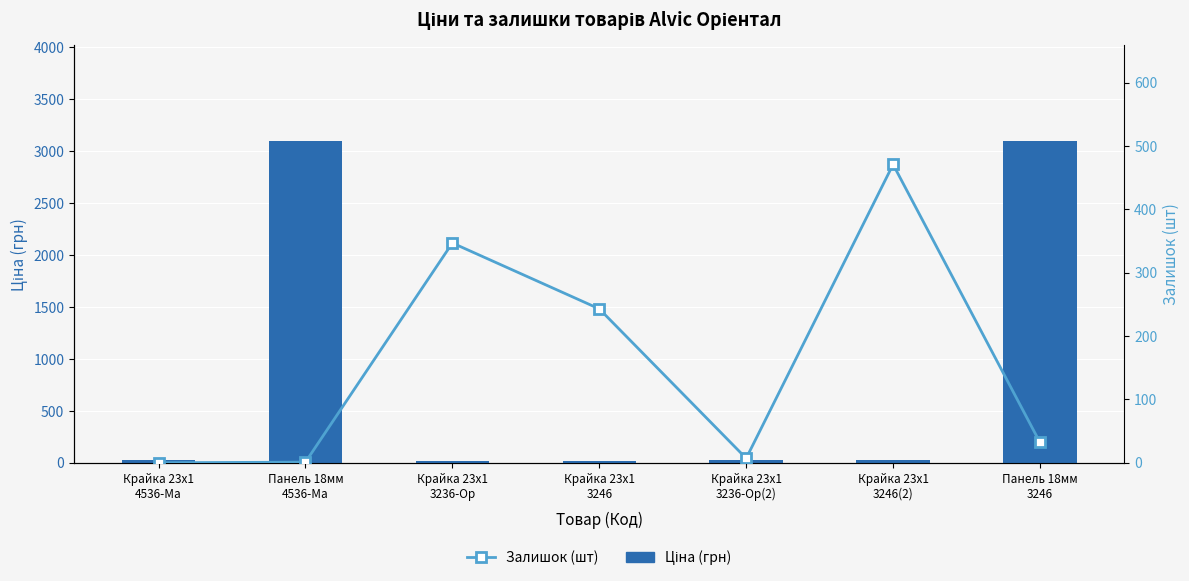

True or false: Залишок (шт) has a value of 7.0 at Крайка 23x1
3236-Ор(2).

True